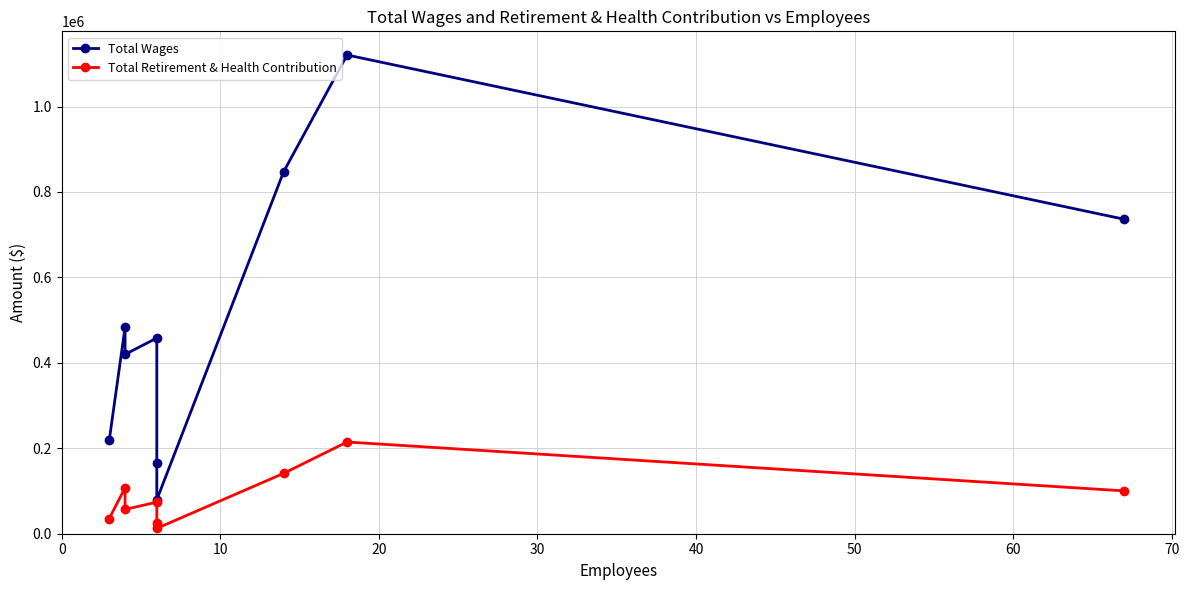

What is the difference between the Total Wages values at 40 and 20?

254948